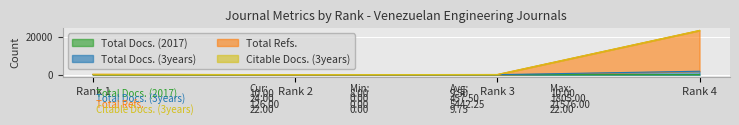

Does the chart display data point markers on the line(s)?

No